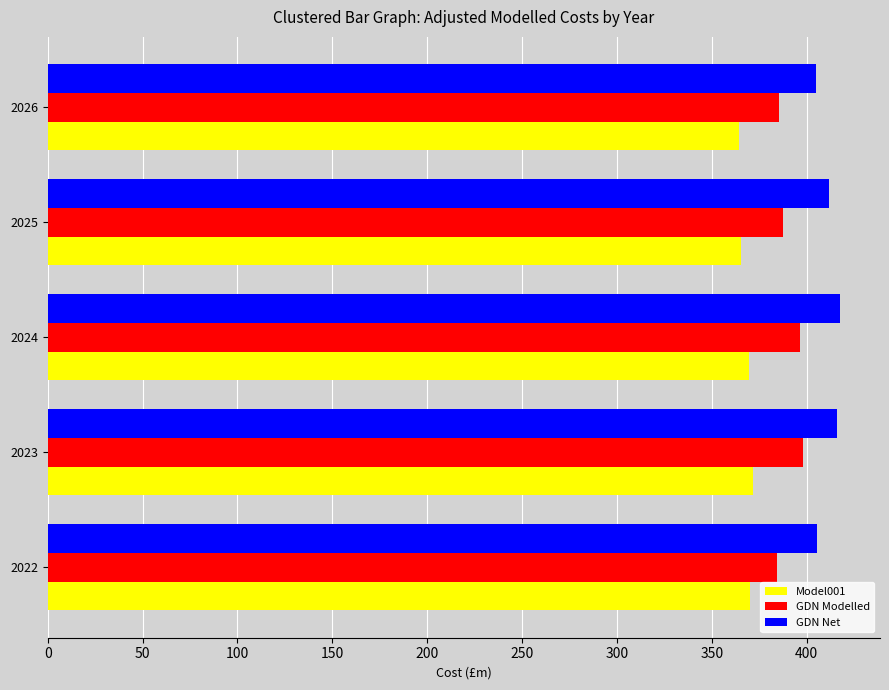

What is the difference between the highest and lowest values at 2022?

35.4